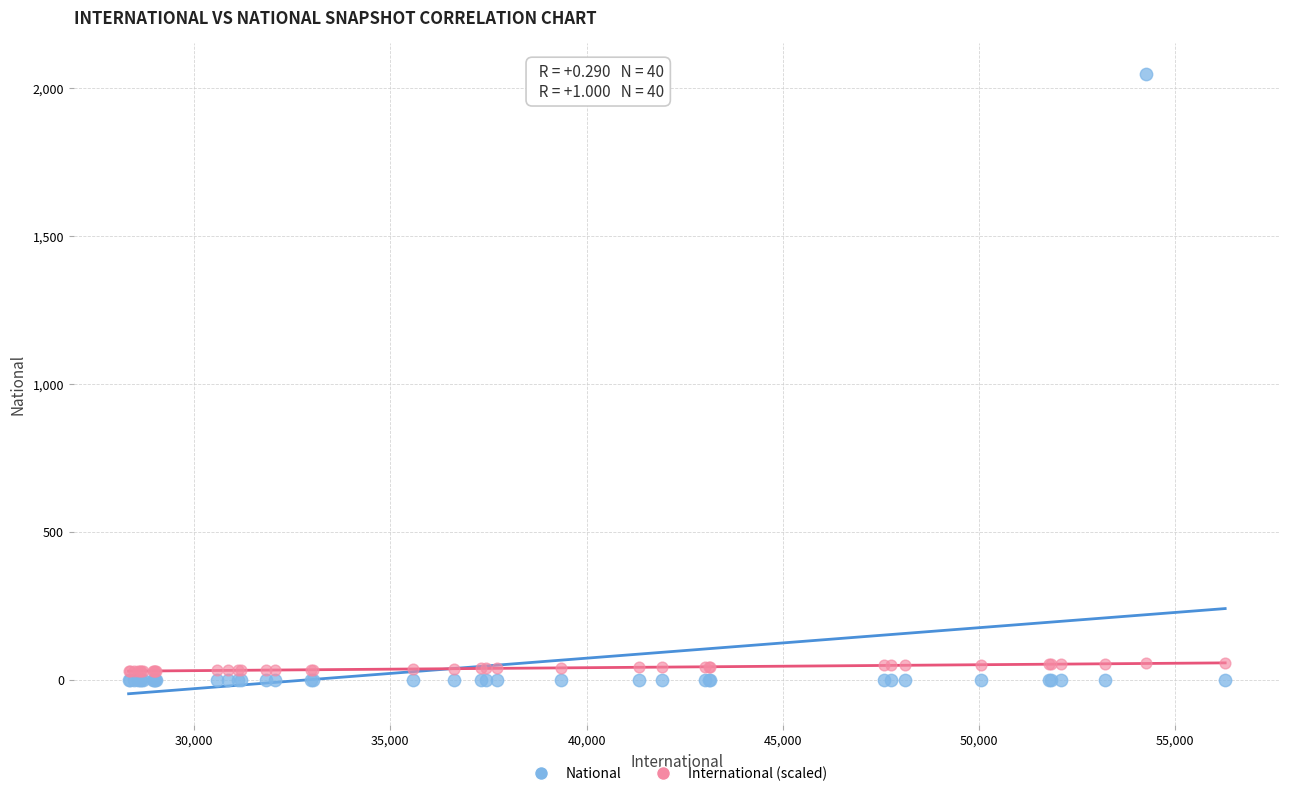

Which series has the widest spread of Y values?

National